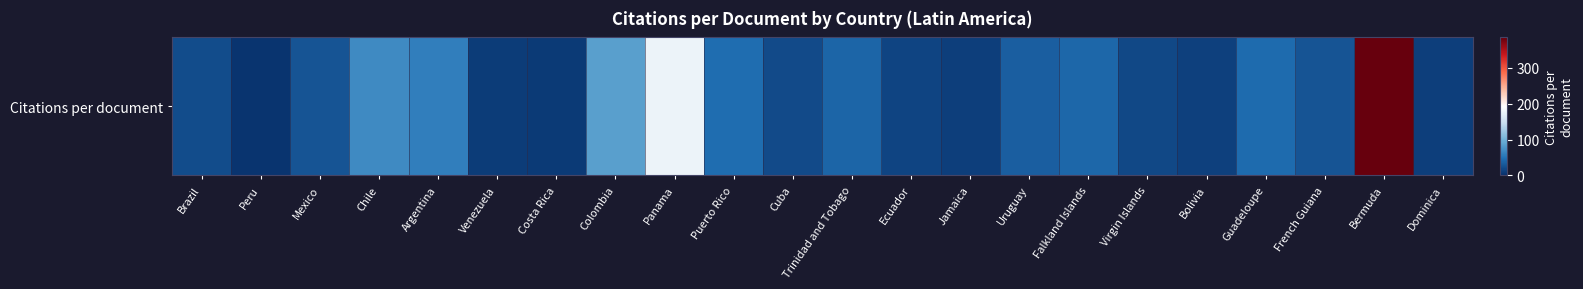

Which category has the highest value across all series?

Bermuda